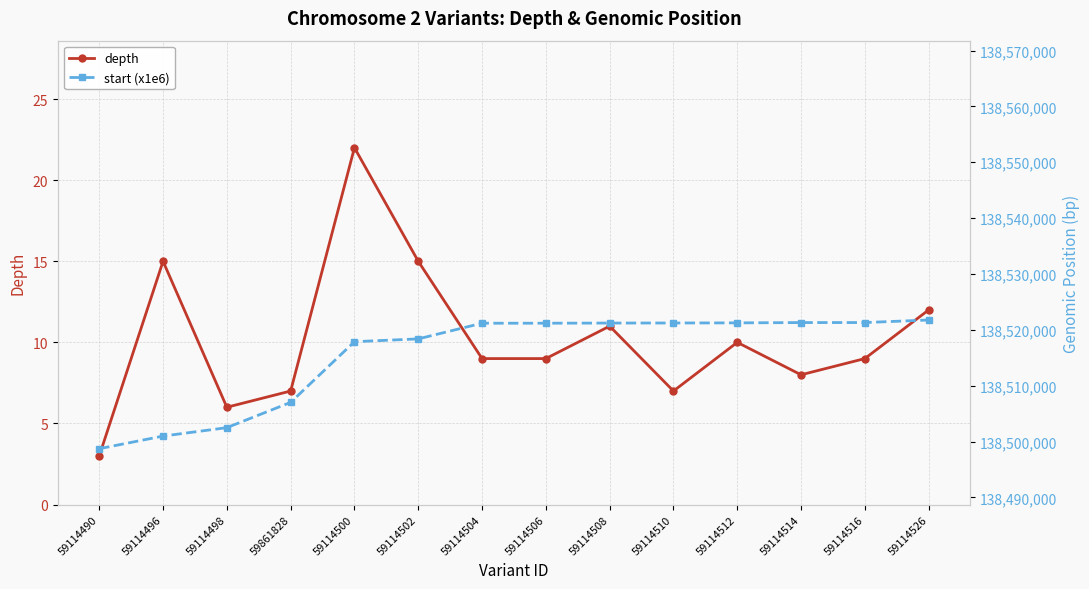

Does the chart have visible grid lines?

Yes